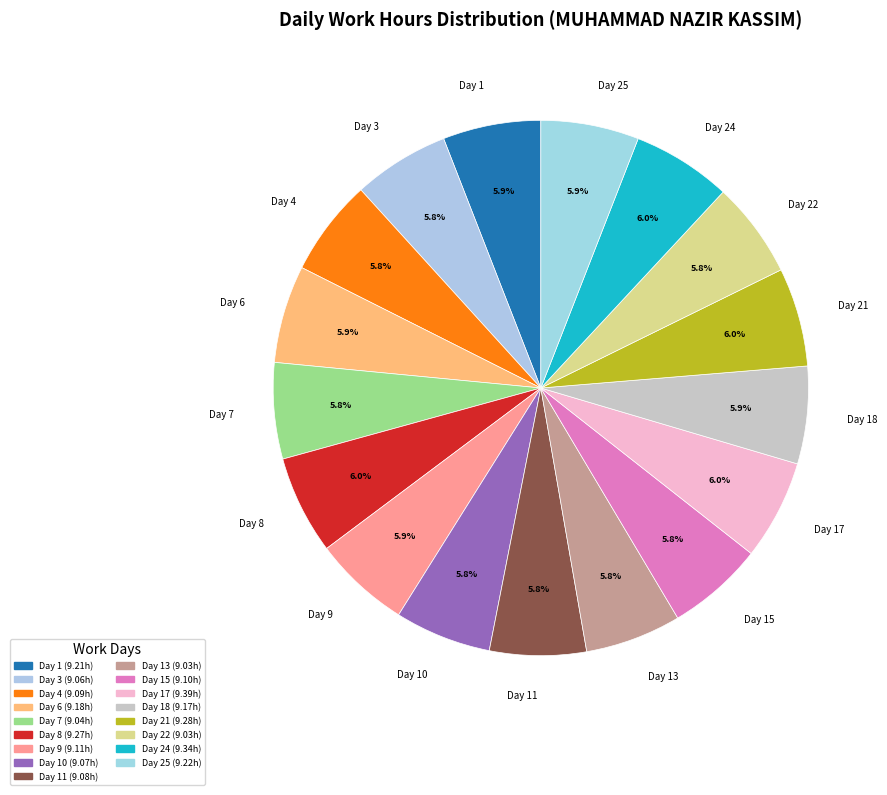

To the nearest percent, what percentage of the pie is Day 25?

6%